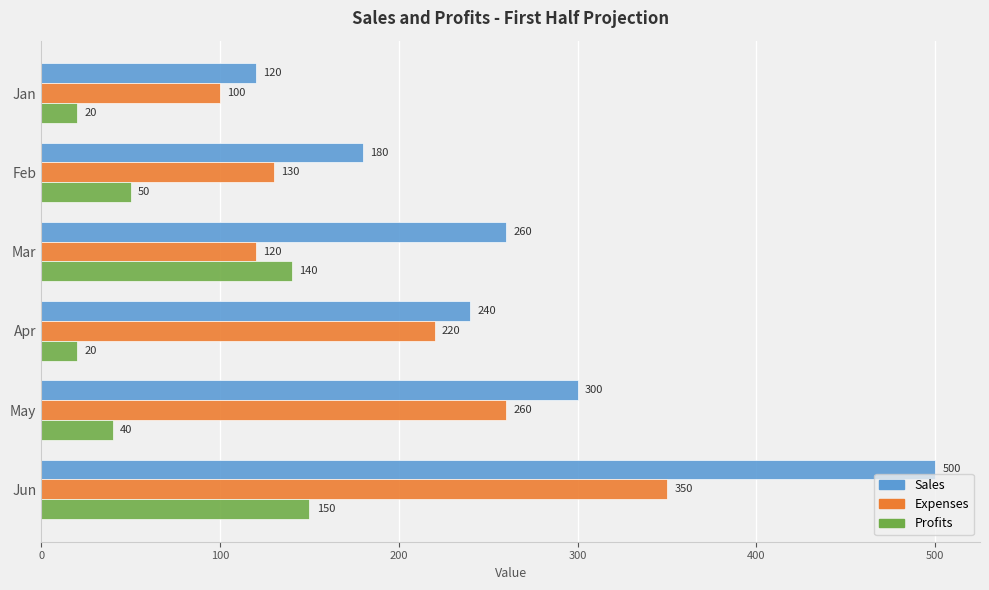

At which category is the sum across all series the highest?

Jun